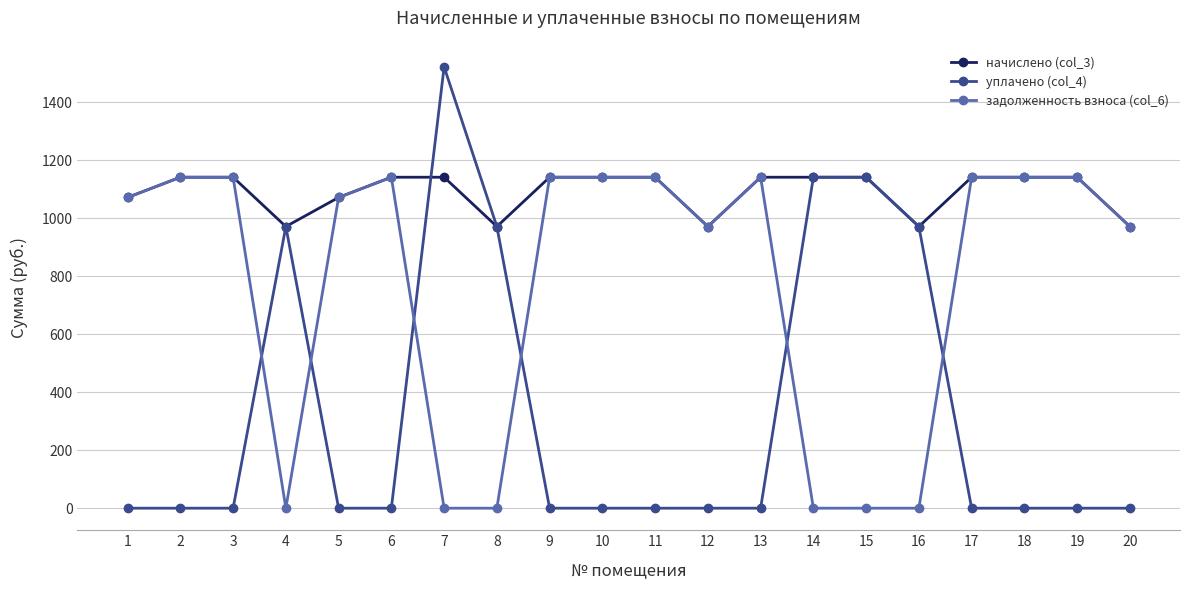

What is the value of the уплачено (col_4) point at the 7th from the left?

1521.8